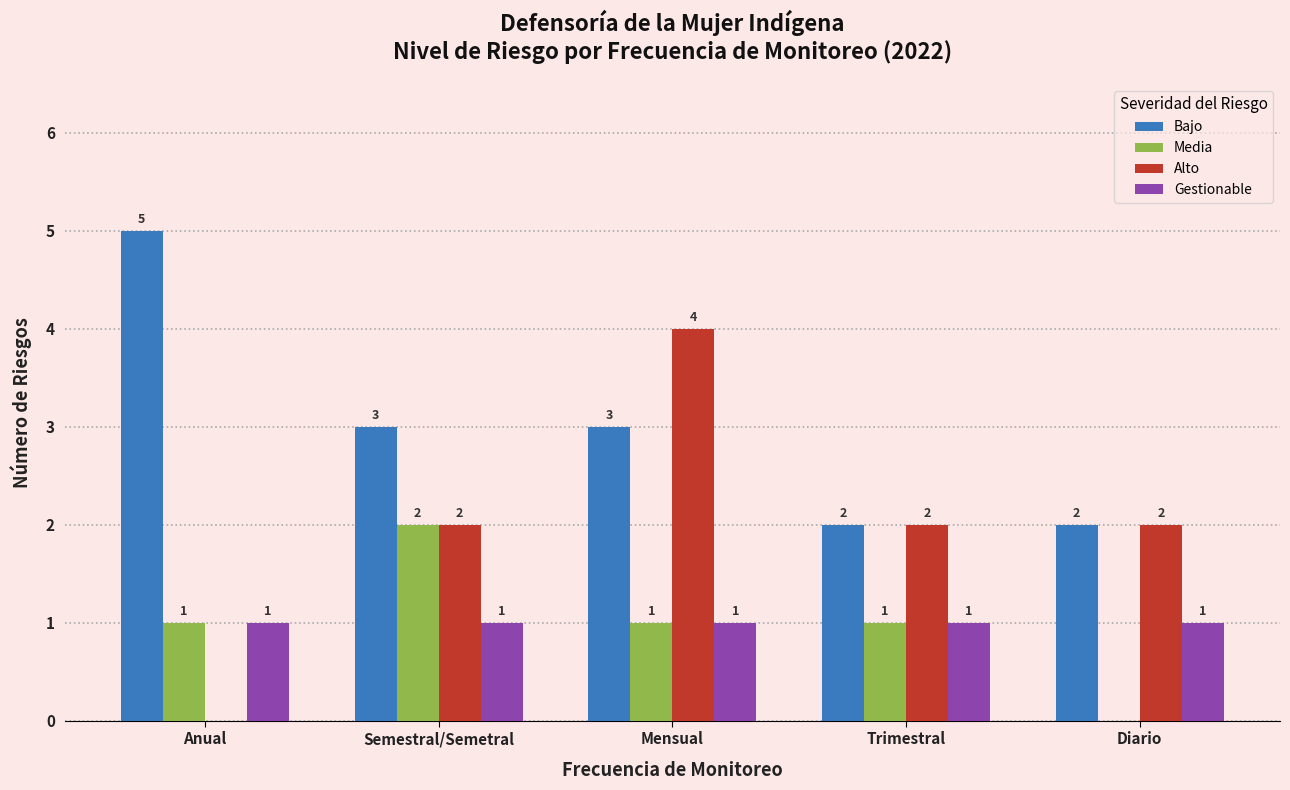

Reading left to right, transcribe all the data shown in this chart.

Bajo: Anual=5	Semestral/Semetral=3	Mensual=3	Trimestral=2	Diario=2
Media: Anual=1	Semestral/Semetral=2	Mensual=1	Trimestral=1	Diario=0
Alto: Anual=0	Semestral/Semetral=2	Mensual=4	Trimestral=2	Diario=2
Gestionable: Anual=1	Semestral/Semetral=1	Mensual=1	Trimestral=1	Diario=1